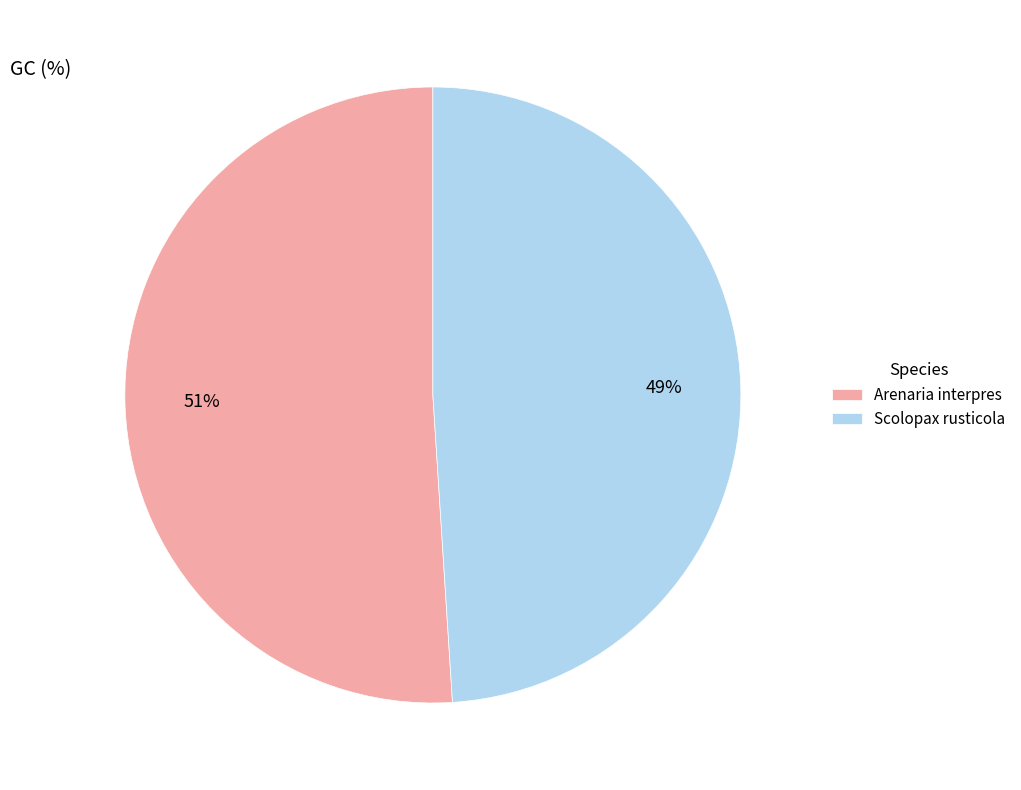

Which has a higher value, Scolopax rusticola or Arenaria interpres?

Arenaria interpres